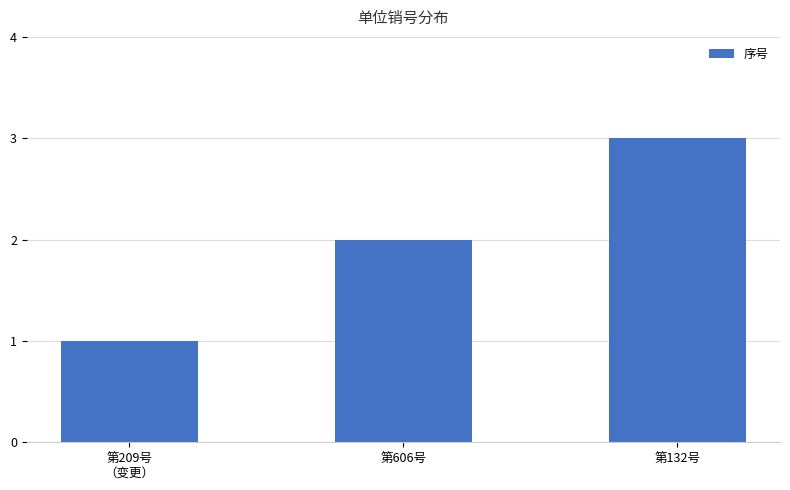

Rank the categories by value from highest to lowest.

第132号, 第606号, 第209号
（变更）